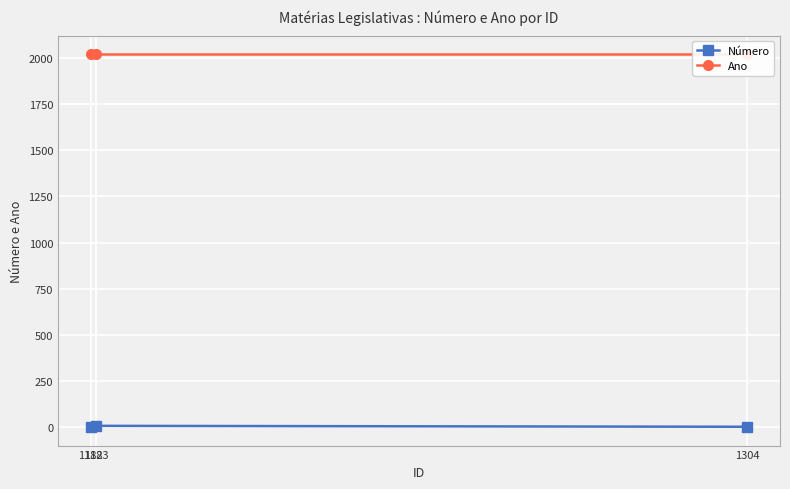

How many lines are shown in the chart?

2